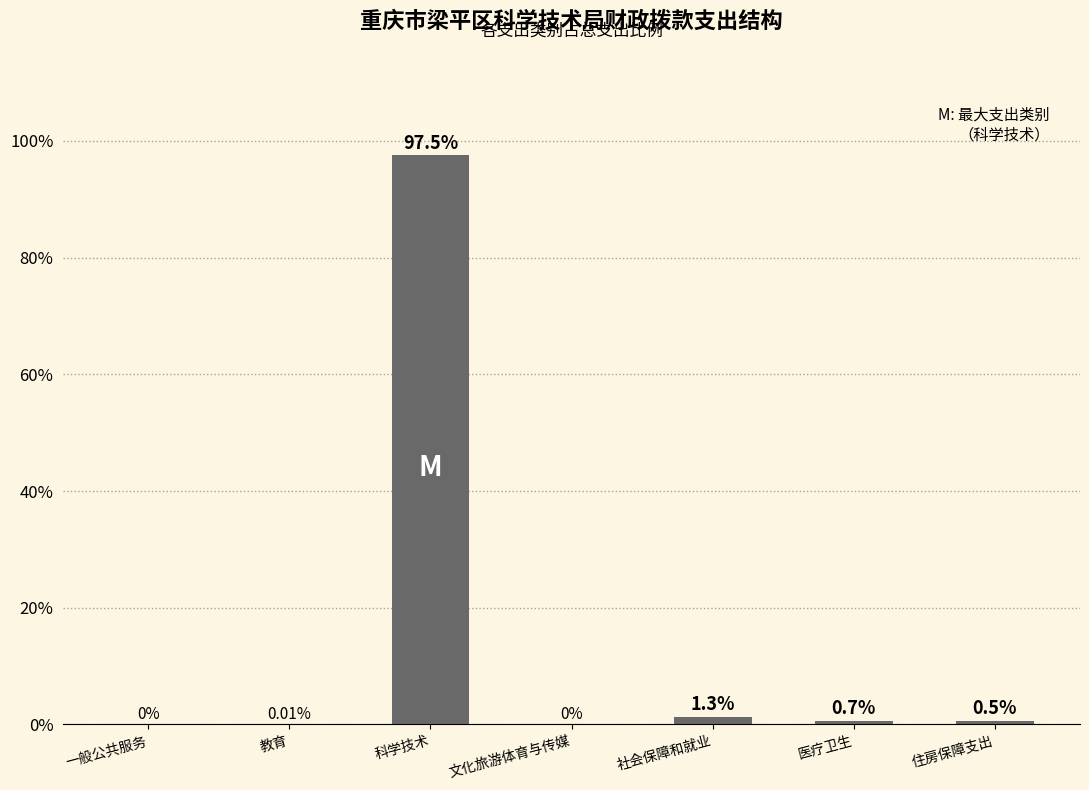

Are the bars horizontal?

No